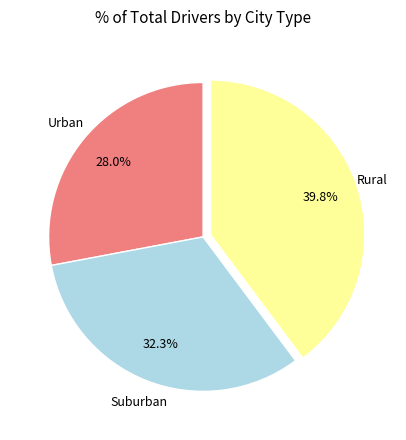

Is there a majority slice in this chart?

No